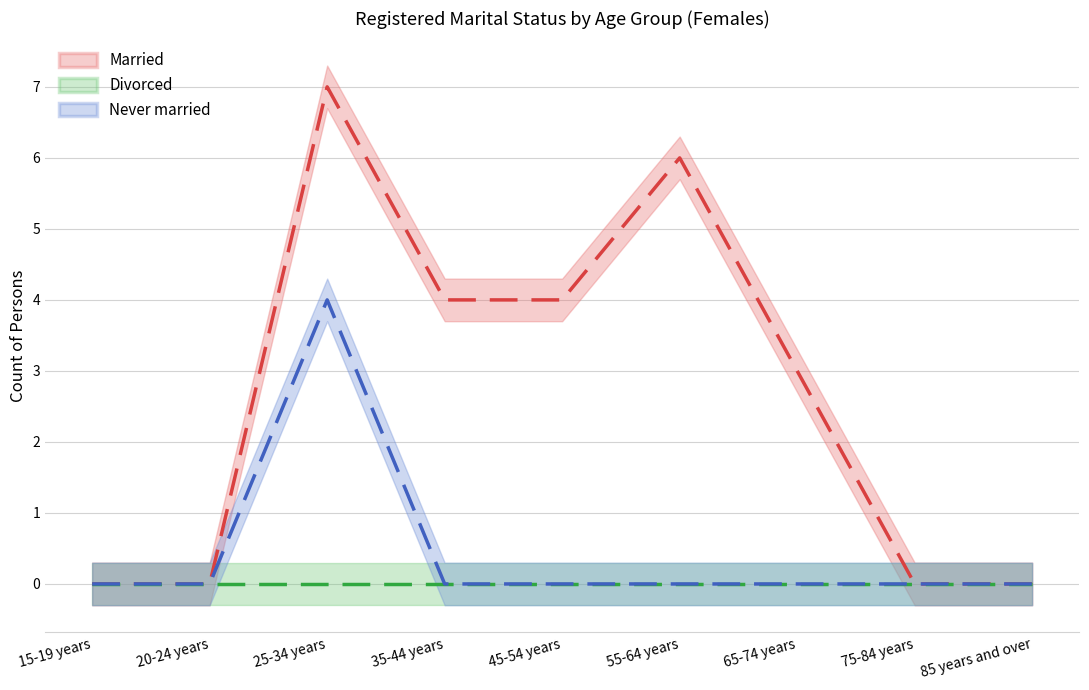

At which label is Married closest to 3?

65-74 years